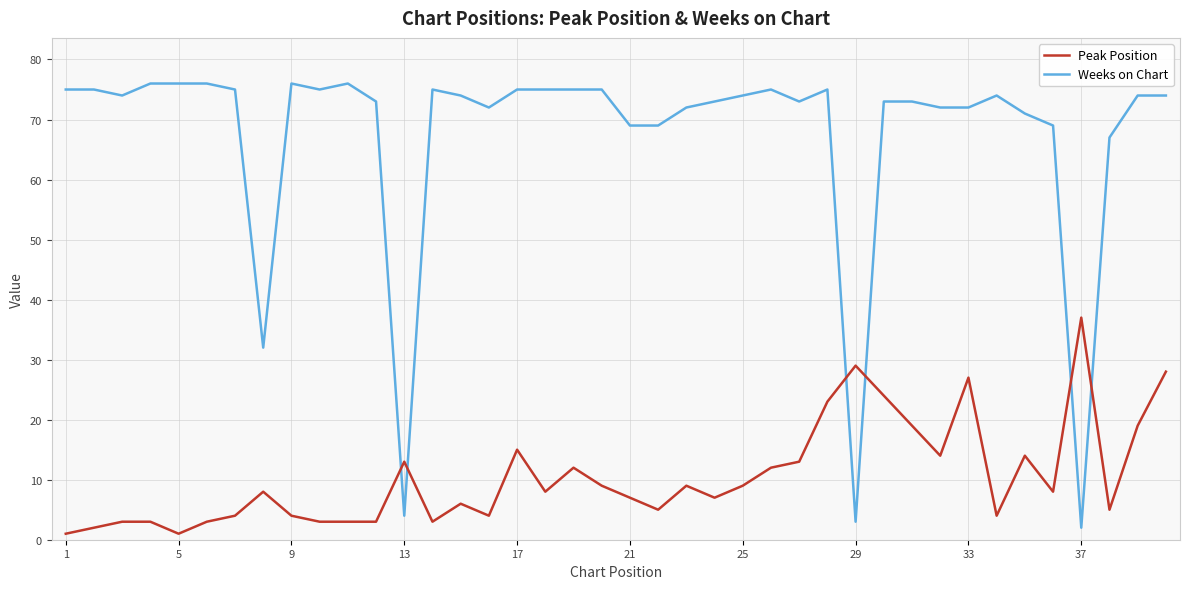

Rank the series by their average value, from lowest to highest.

Peak Position, Weeks on Chart